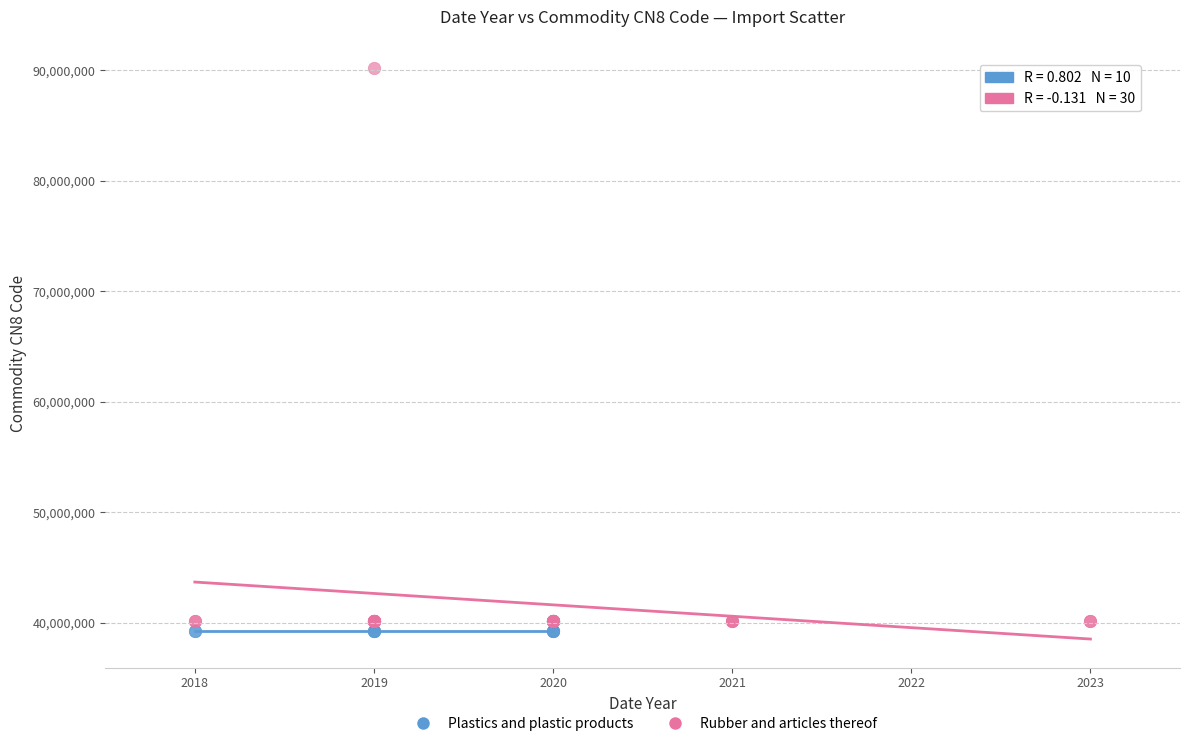

Which series reaches the maximum Y coordinate?

Rubber and articles thereof